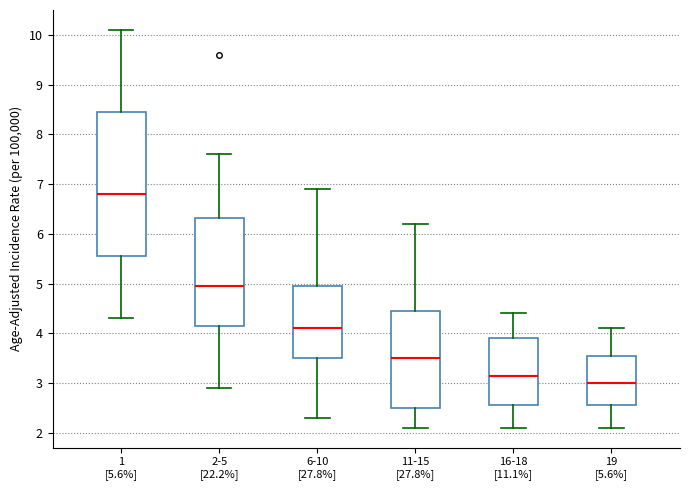

Which box has the highest median line?

1 [5.6%]